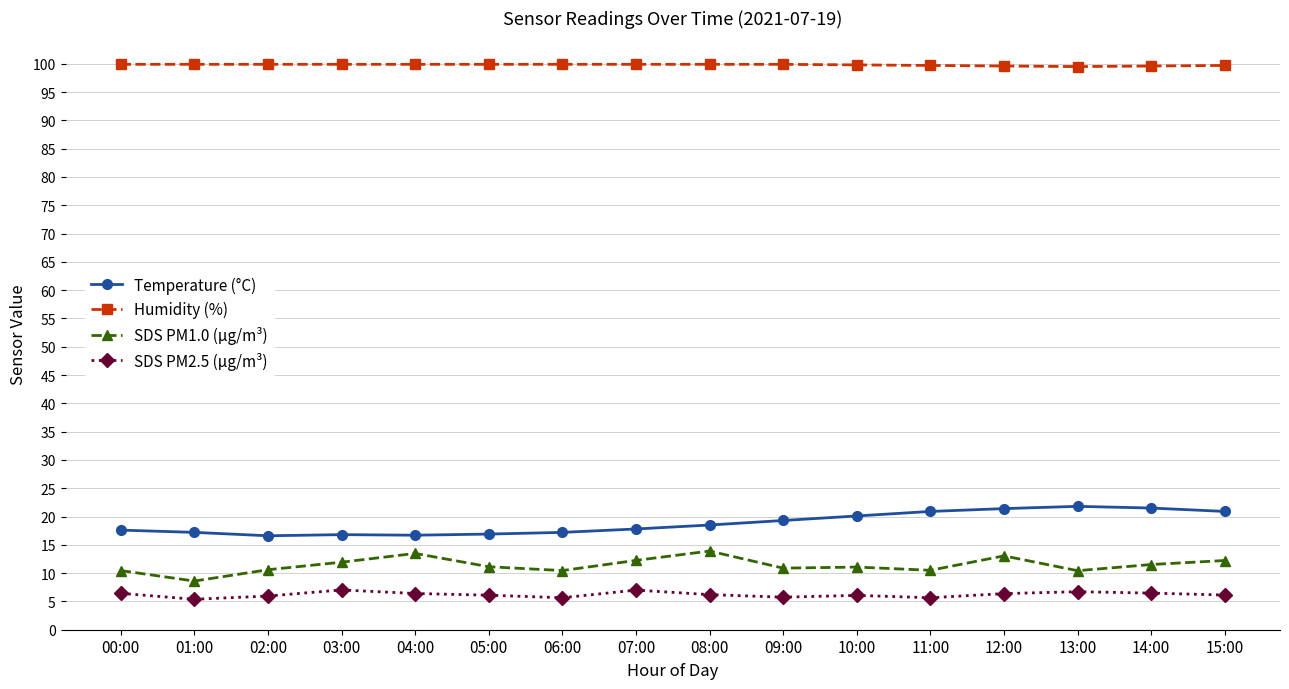

What is the difference between the maximum and minimum values in the Temperature (°C) series?

5.2